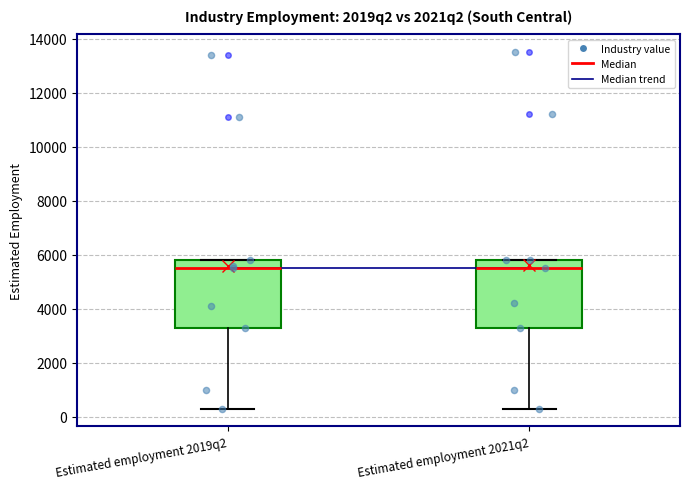

Reading left to right, transcribe this box plot: for each box, give where its median line is, the range the box spans, and where its two whiskers end, as read against the y-axis. The values are not printed on the chart, so give them approximately, as read against the axis.

Estimated employment 2019q2: median 5600, box 3400 to 5800, whiskers 400 to 5800
Estimated employment 2021q2: median 5600, box 3400 to 5800, whiskers 400 to 5800